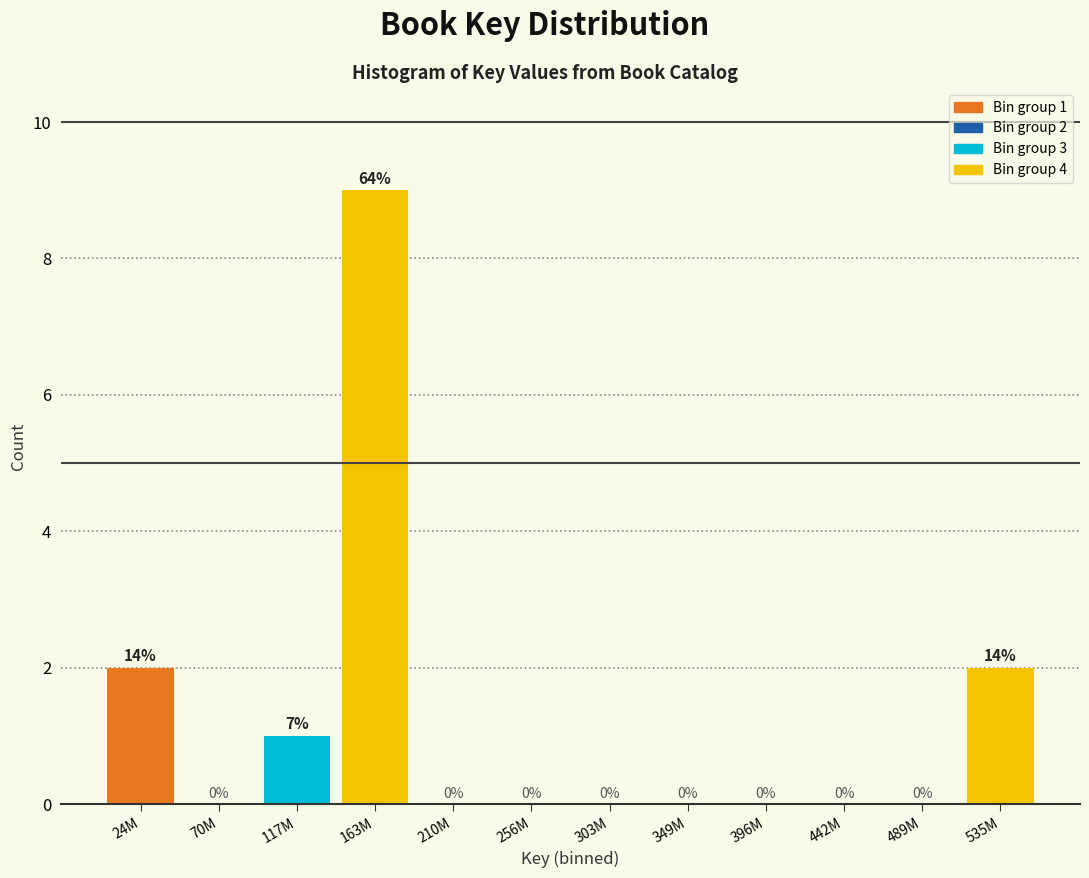

Reading left to right, what are all the values shown in this chart?

24M=2	70M=0	117M=1	163M=9	210M=0	256M=0	303M=0	349M=0	396M=0	442M=0	489M=0	535M=2